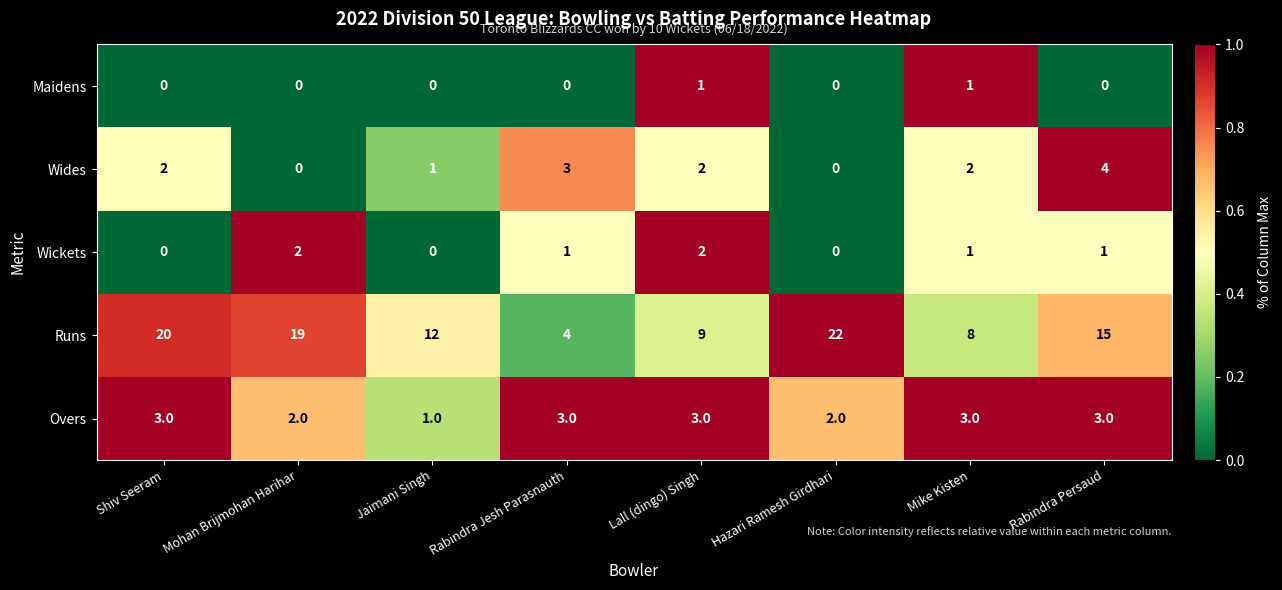

Which series has the widest spread of values?

Runs